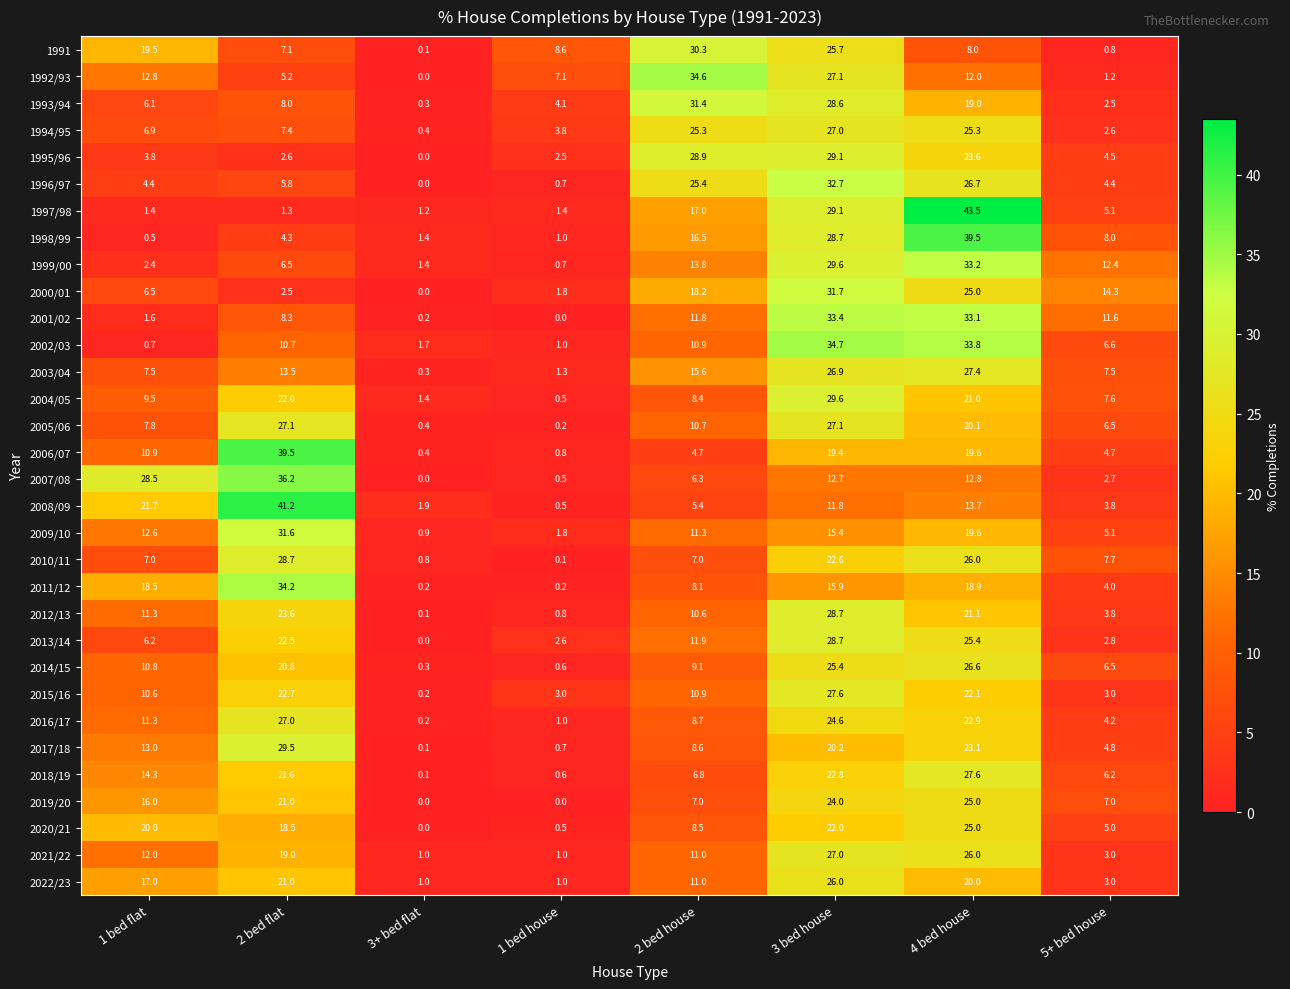

The value of 2005/06 at 5+ bed house is 6.5. True or false?

True